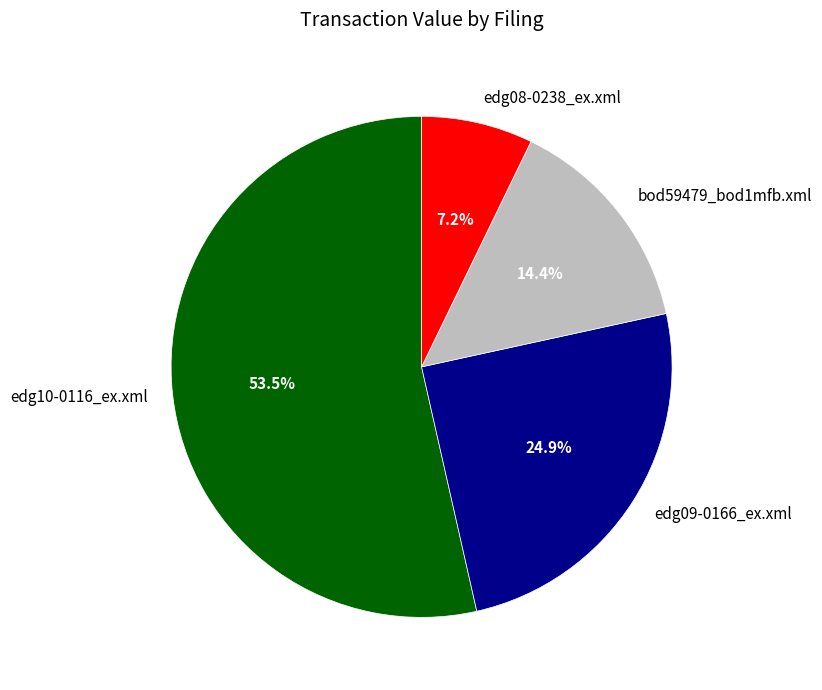

To the nearest percent, what is the average slice percentage?

25%